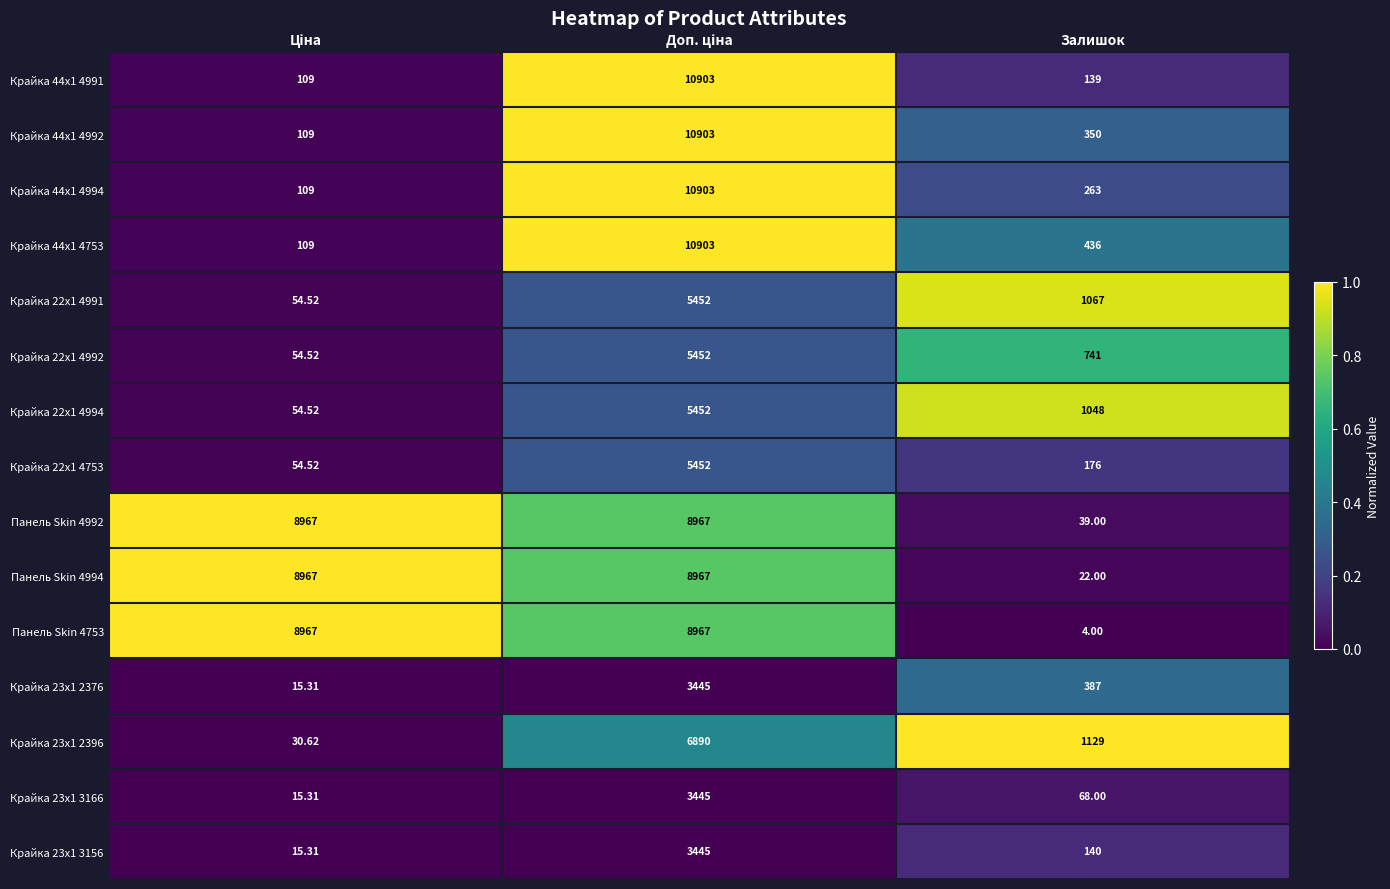

Where is Крайка 23x1 2396 nearest to the value 3460?

Залишок